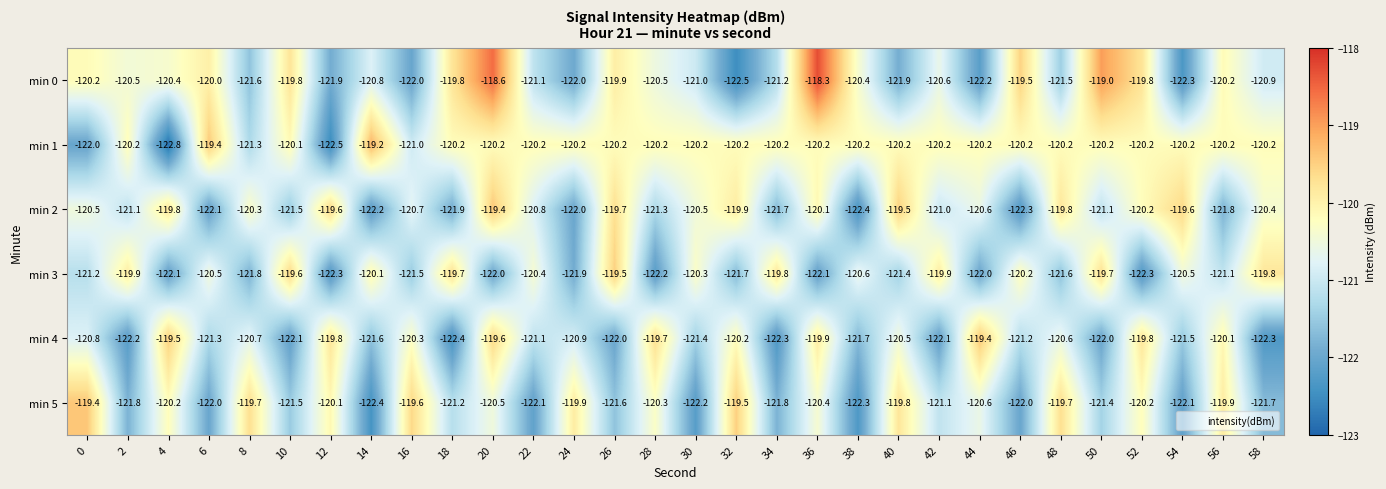

At how many categories does at least one series exceed -120?

27